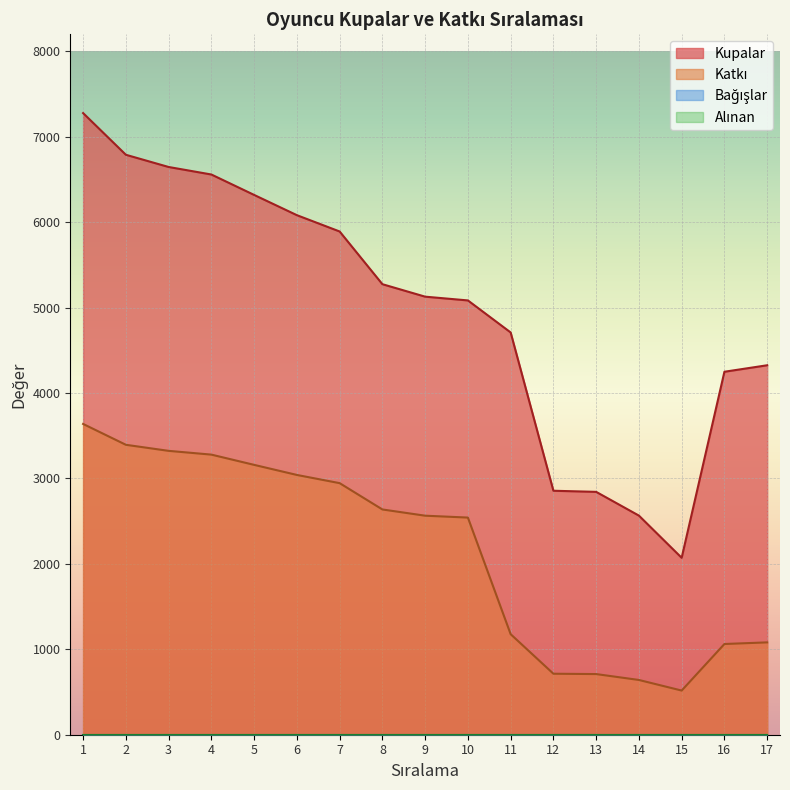

What is the spread (max minus min) of values at 10?

2542